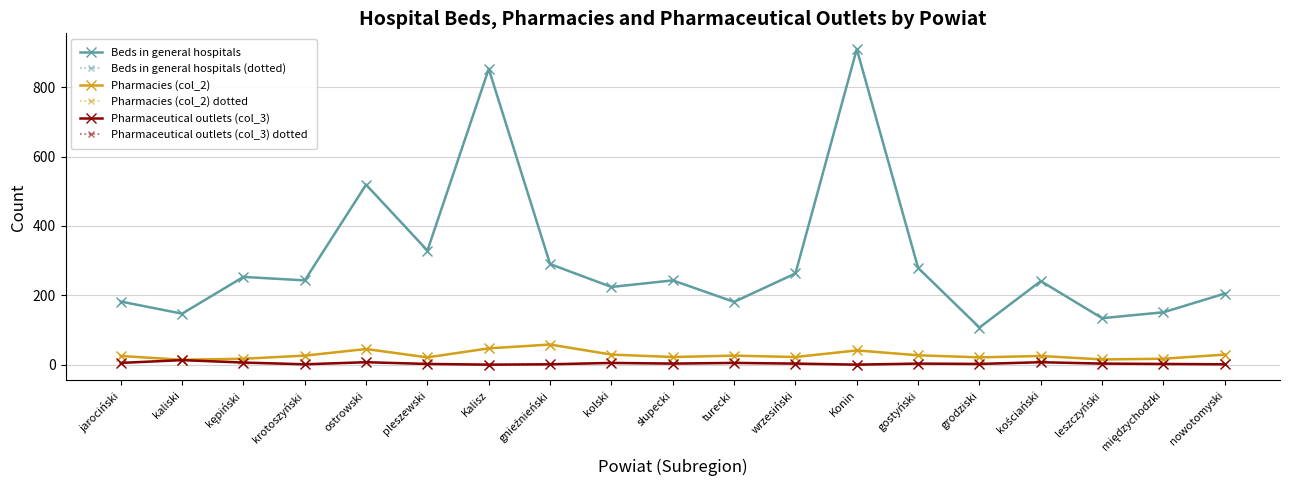

Does the chart have visible grid lines?

Yes